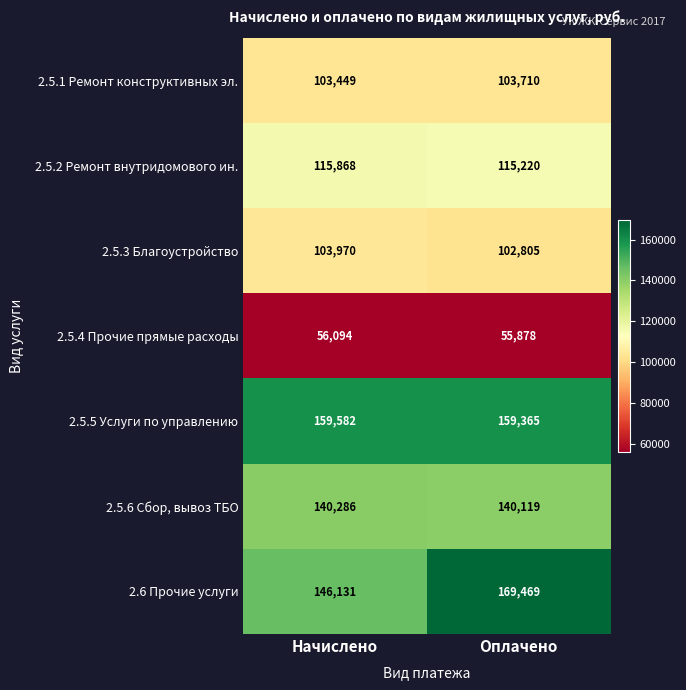

Reading left to right, extract all data points from this chart.

2.5.1 Ремонт конструктивных эл.: Начислено=103449	Оплачено=103710
2.5.2 Ремонт внутридомового ин.: Начислено=115868	Оплачено=115220
2.5.3 Благоустройство: Начислено=103970	Оплачено=102805
2.5.4 Прочие прямые расходы: Начислено=56094	Оплачено=55878
2.5.5 Услуги по управлению: Начислено=159582	Оплачено=159365
2.5.6 Сбор, вывоз ТБО: Начислено=140286	Оплачено=140119
2.6 Прочие услуги: Начислено=146131	Оплачено=169469